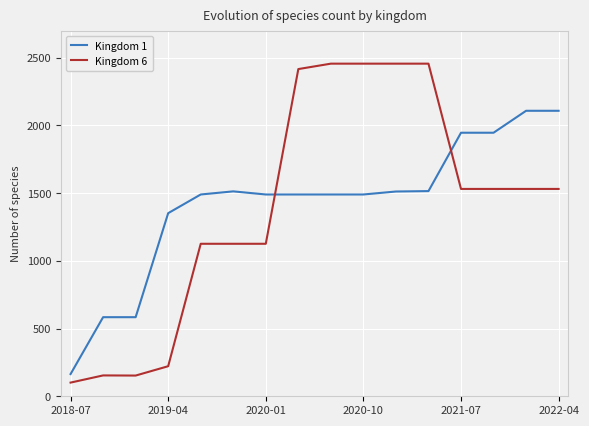

After their last crossing, which series has the higher values: Kingdom 1 or Kingdom 6?

Kingdom 1